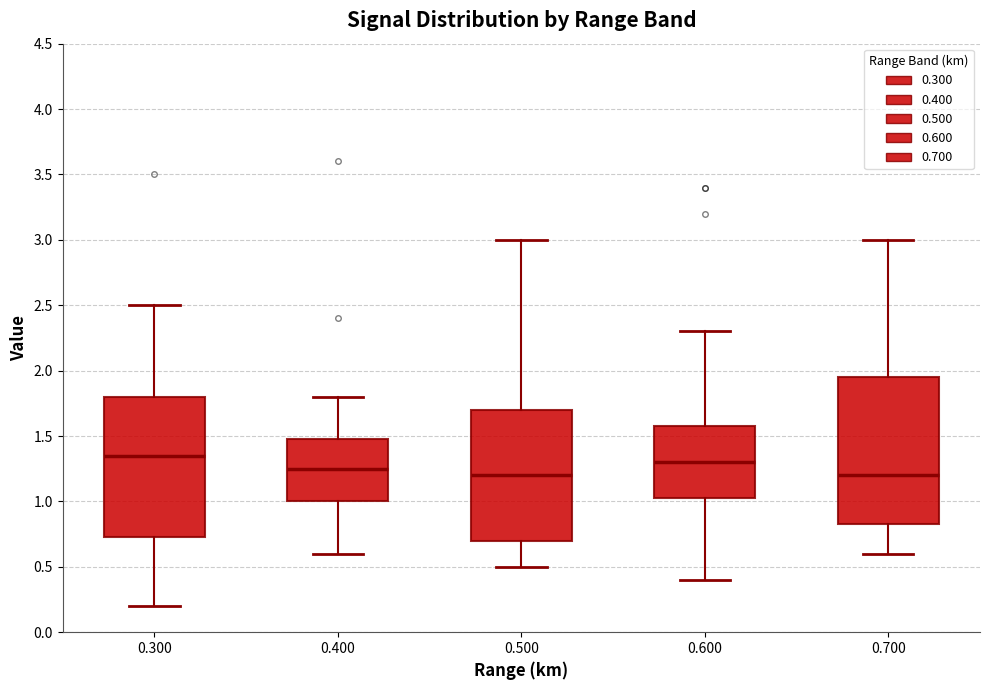

Reading left to right, transcribe this box plot: for each box, give where its median line is, the range the box spans, and where its two whiskers end, as read against the y-axis. The values are not printed on the chart, so give them approximately, as read against the axis.

0.300: median 1.35, box 0.75 to 1.80, whiskers 0.20 to 2.50
0.400: median 1.25, box 1.00 to 1.50, whiskers 0.60 to 1.80
0.500: median 1.20, box 0.70 to 1.70, whiskers 0.50 to 3.00
0.600: median 1.30, box 1.05 to 1.60, whiskers 0.40 to 2.30
0.700: median 1.20, box 0.85 to 1.95, whiskers 0.60 to 3.00